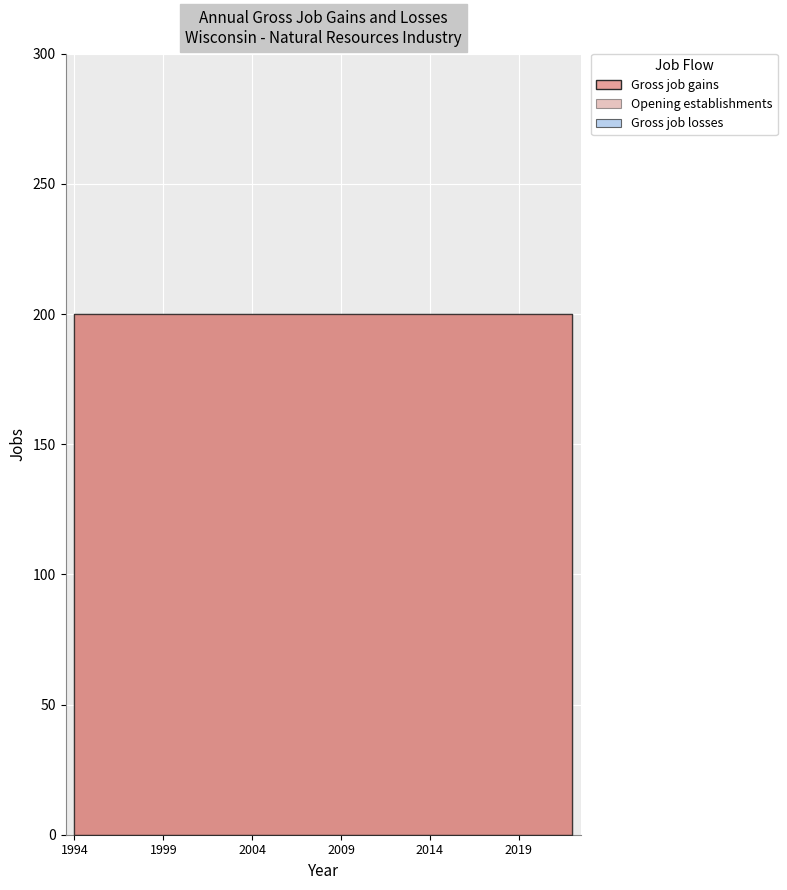

List the labels in order of Opening establishments value, smallest first.

1994, 1995, 1996, 1997, 1998, 1999, 2000, 2001, 2002, 2003, 2004, 2005, 2006, 2007, 2008, 2009, 2010, 2011, 2012, 2013, 2014, 2015, 2016, 2017, 2018, 2019, 2020, 2021, 2022